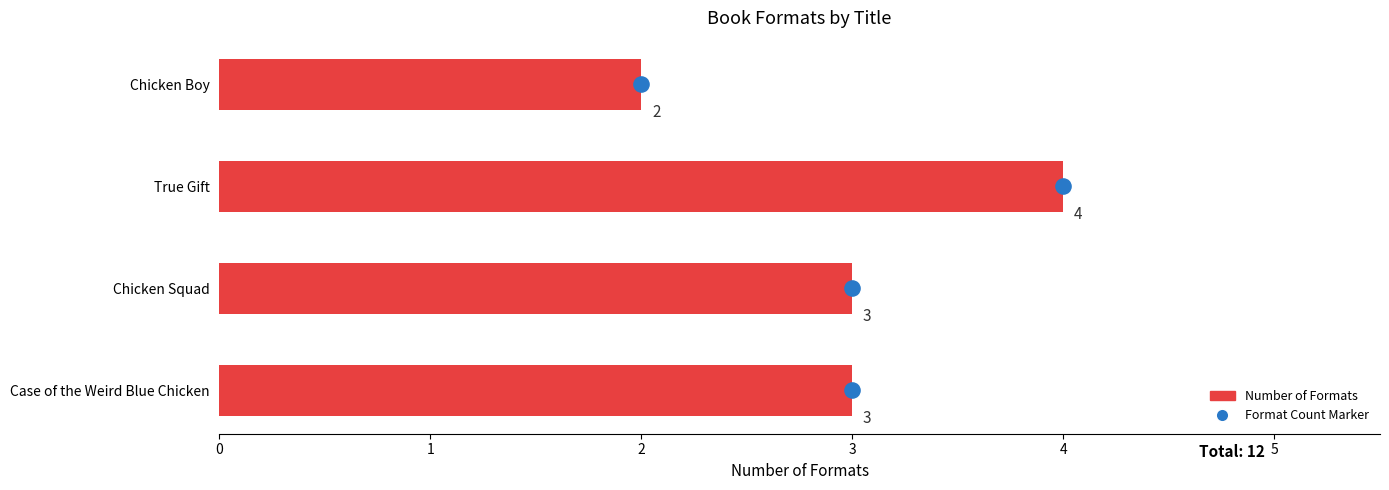

Approximately how many times larger is the value at Chicken Boy compared to Case of the Weird Blue Chicken?

0.7